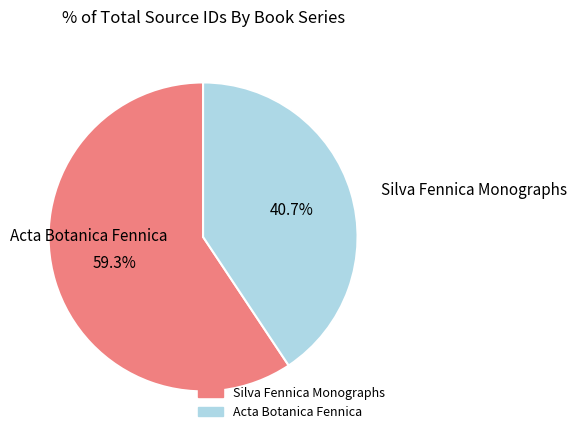

Rank the categories by value from highest to lowest.

Silva Fennica Monographs, Acta Botanica Fennica